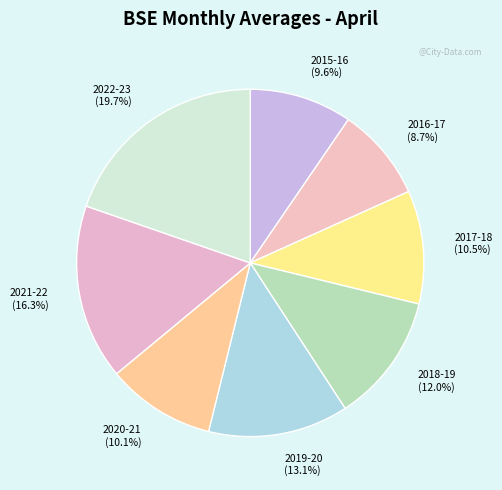

What is the smallest slice in the pie chart?

2016-17